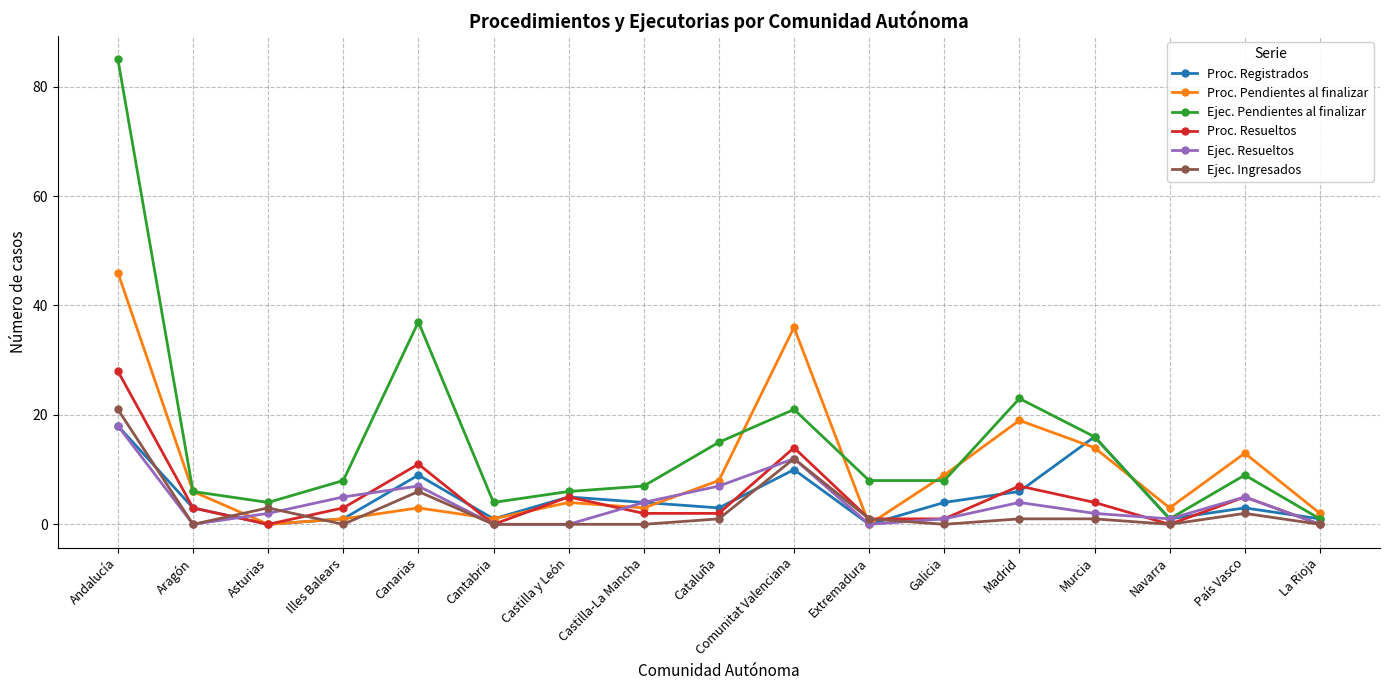

At which label is Ejec. Pendientes al finalizar closest to 43?

Canarias